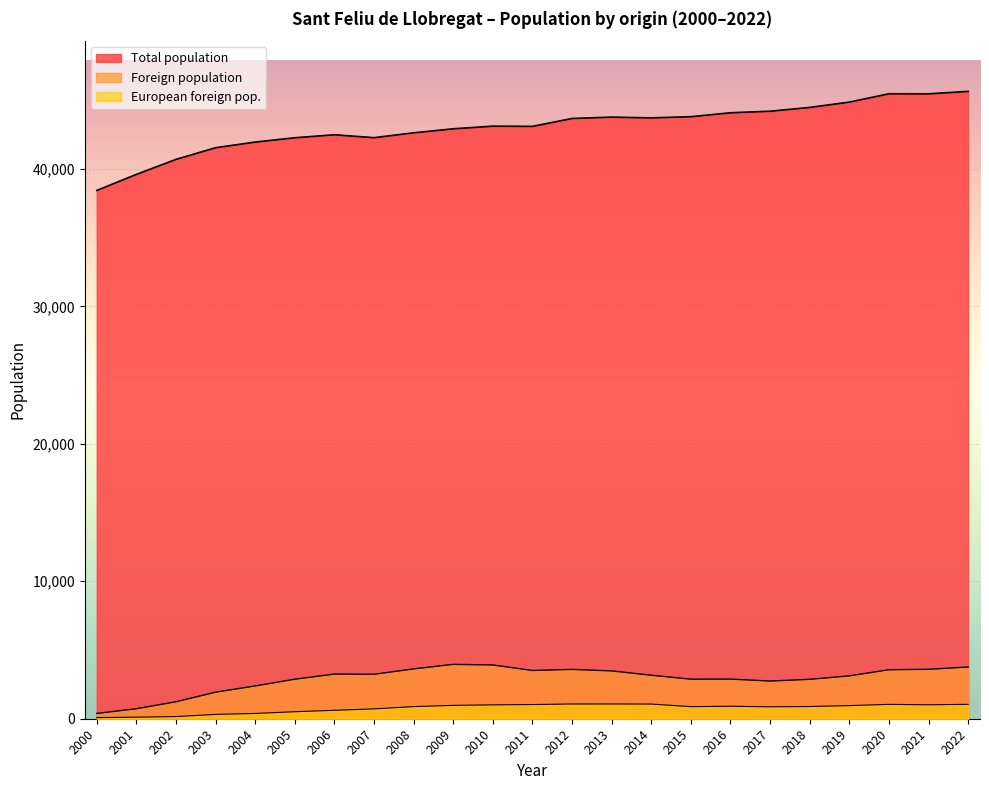

How many lines are shown in the chart?

3